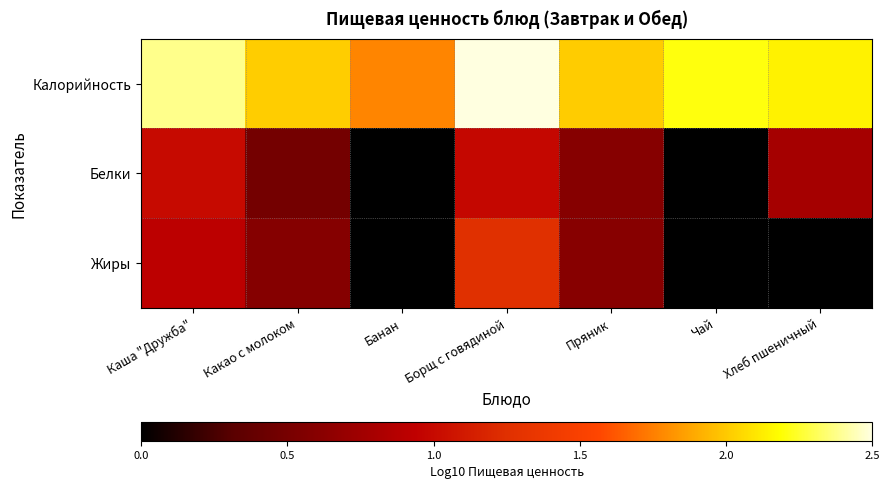

At which category is the sum across all series the highest?

Борщ с говядиной